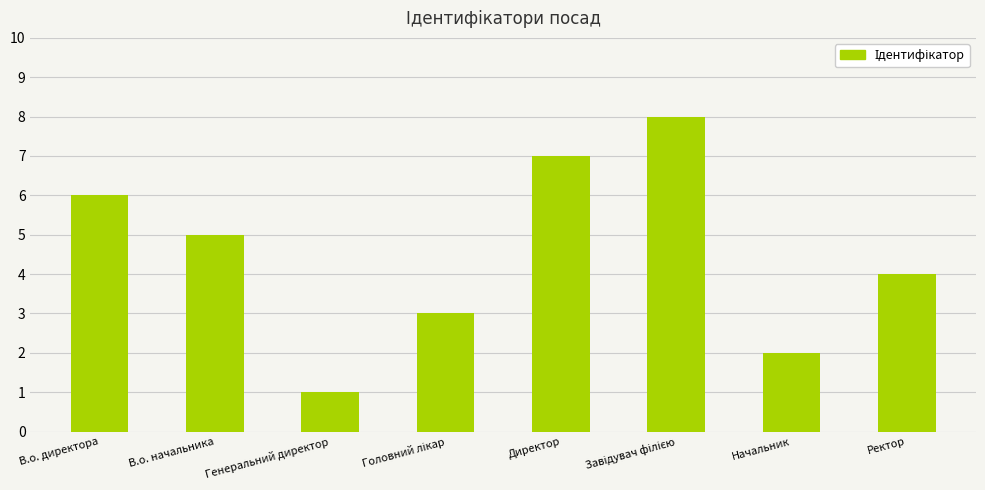

True or false: the data shows 0 at Генеральний директор.

False